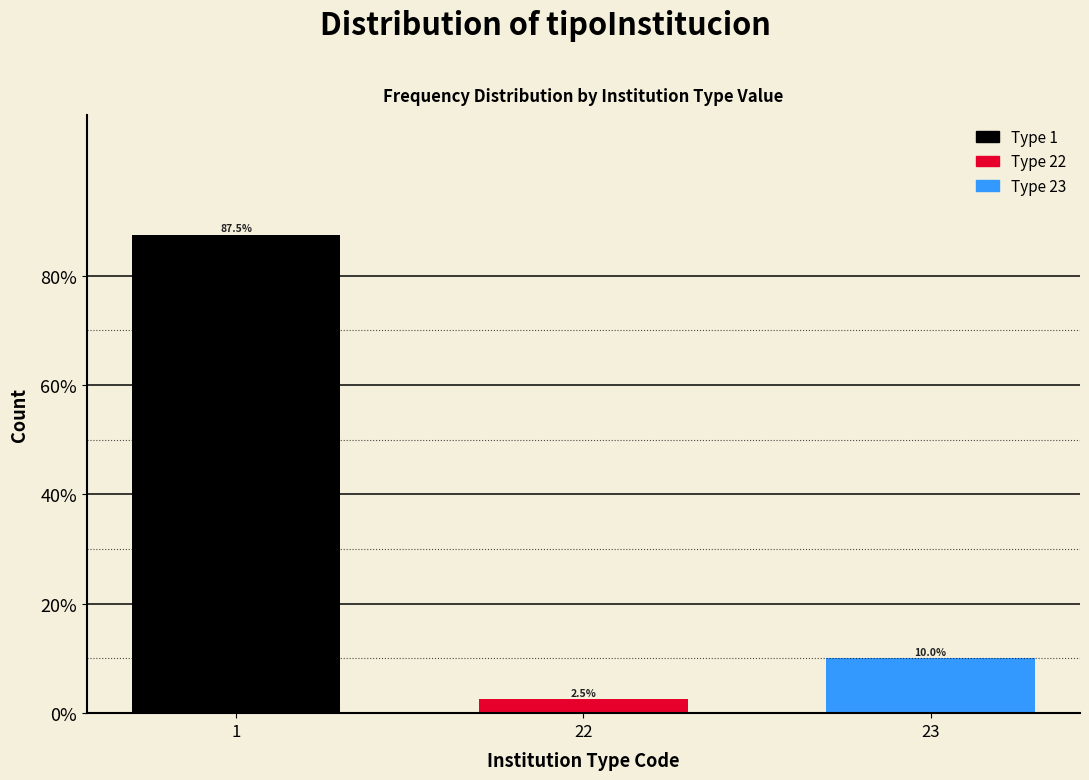

Reading left to right, list all the values displayed in this chart.

1=87.5	22=2.5	23=10.0